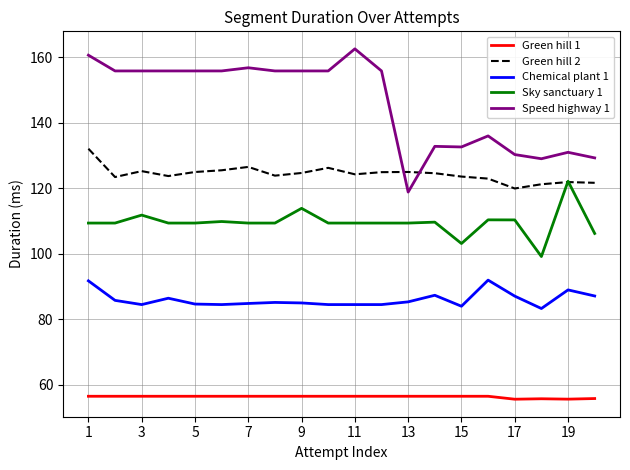

True or false: Green hill 1 and Speed highway 1 cross at least once.

False